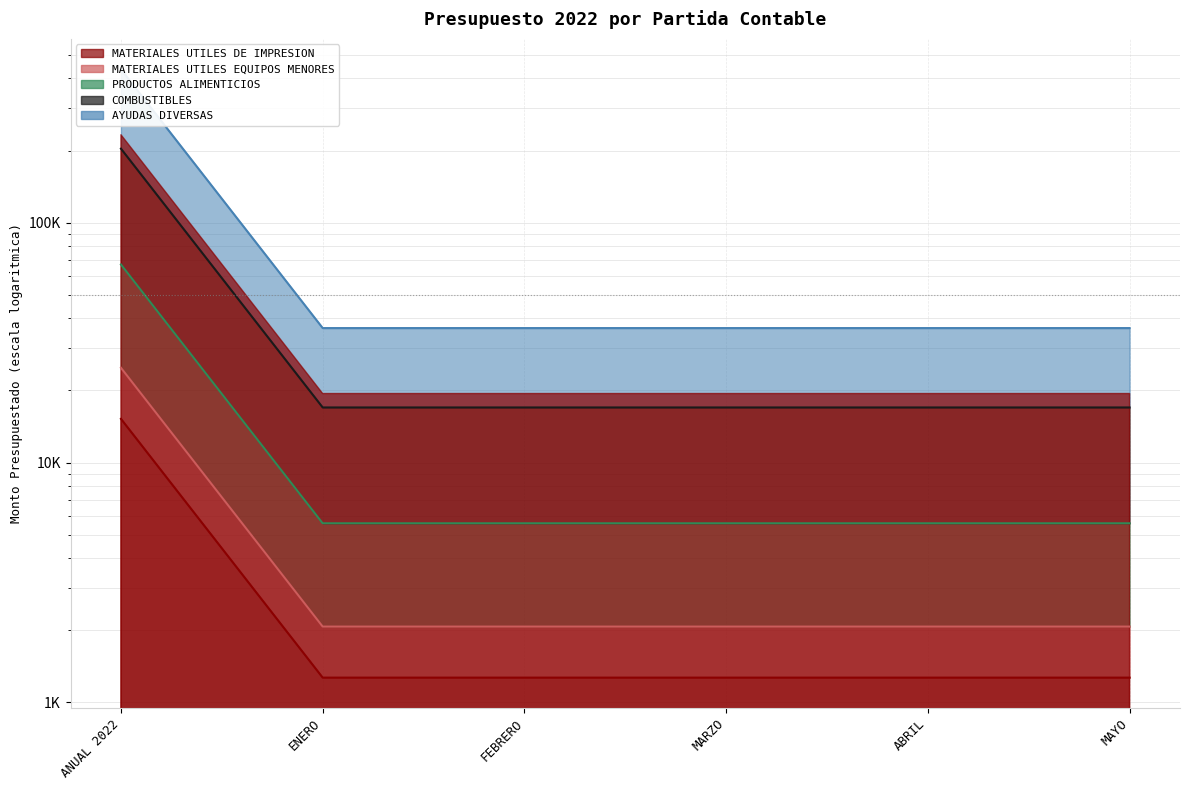

True or false: MATERIALES UTILES EQUIPOS MENORES and MATERIALES UTILES DE IMPRESION cross at least once.

False